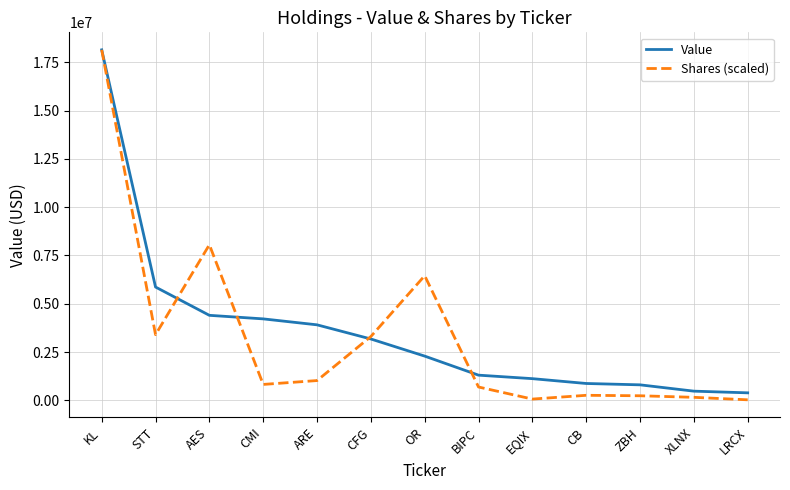

Which series changed the most between ZBH and LRCX?

Value